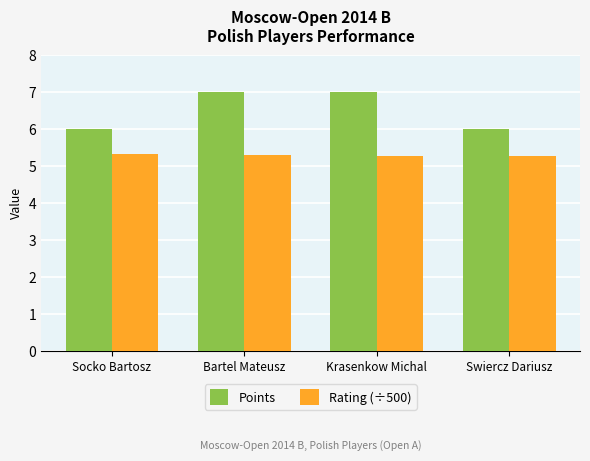

What is the value of the Rating (÷500) bar at the 2nd from the left?

5.3